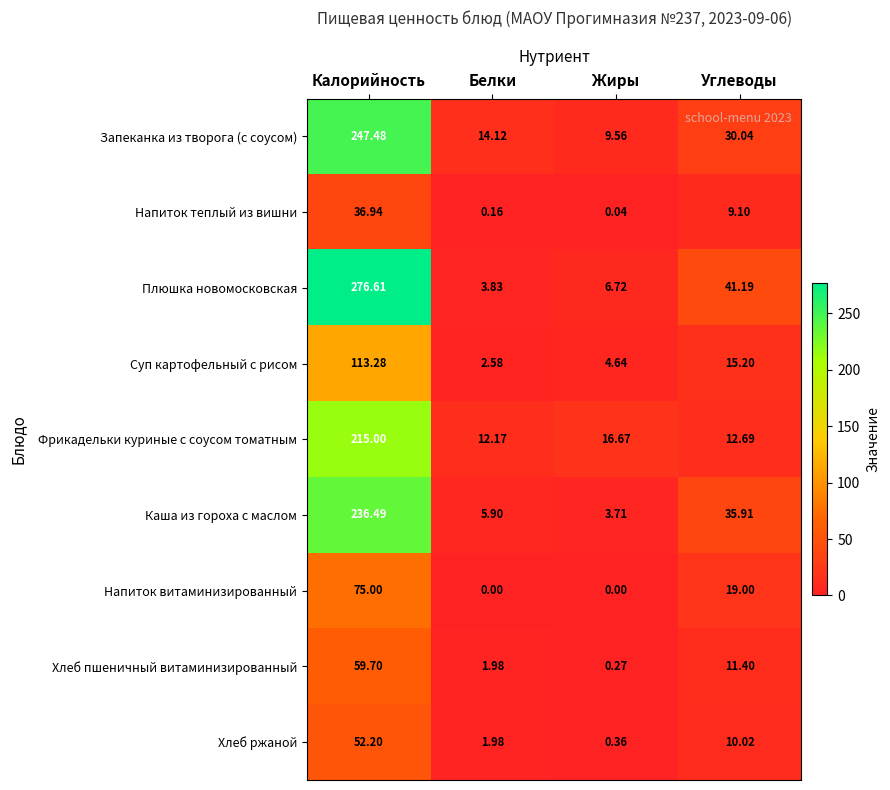

Between Белки and Жиры, which series saw the biggest shift?

Запеканка из творога (с соусом)